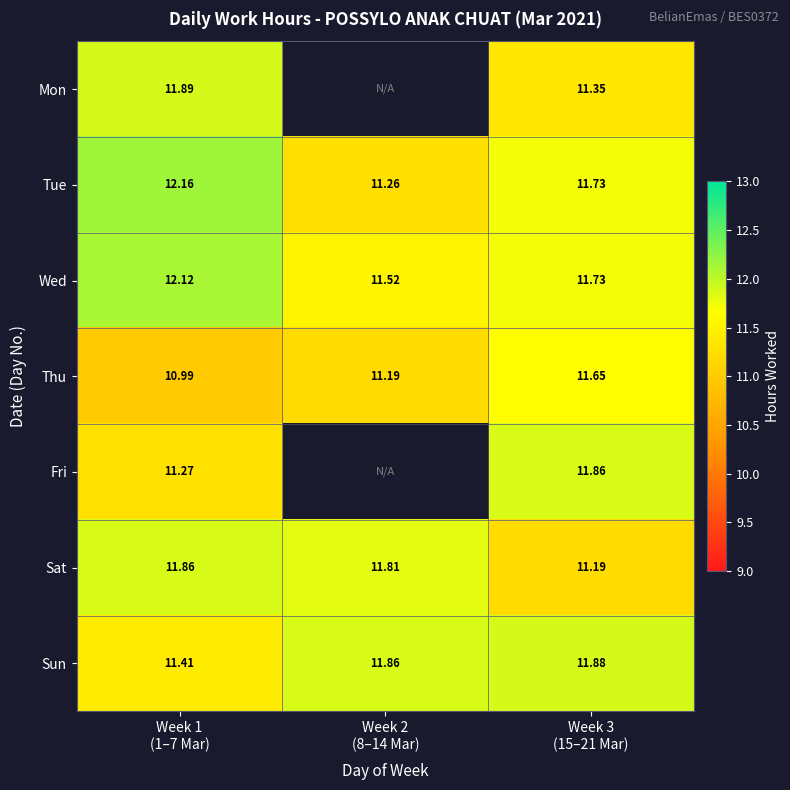

How many categories are shown in the chart?

3